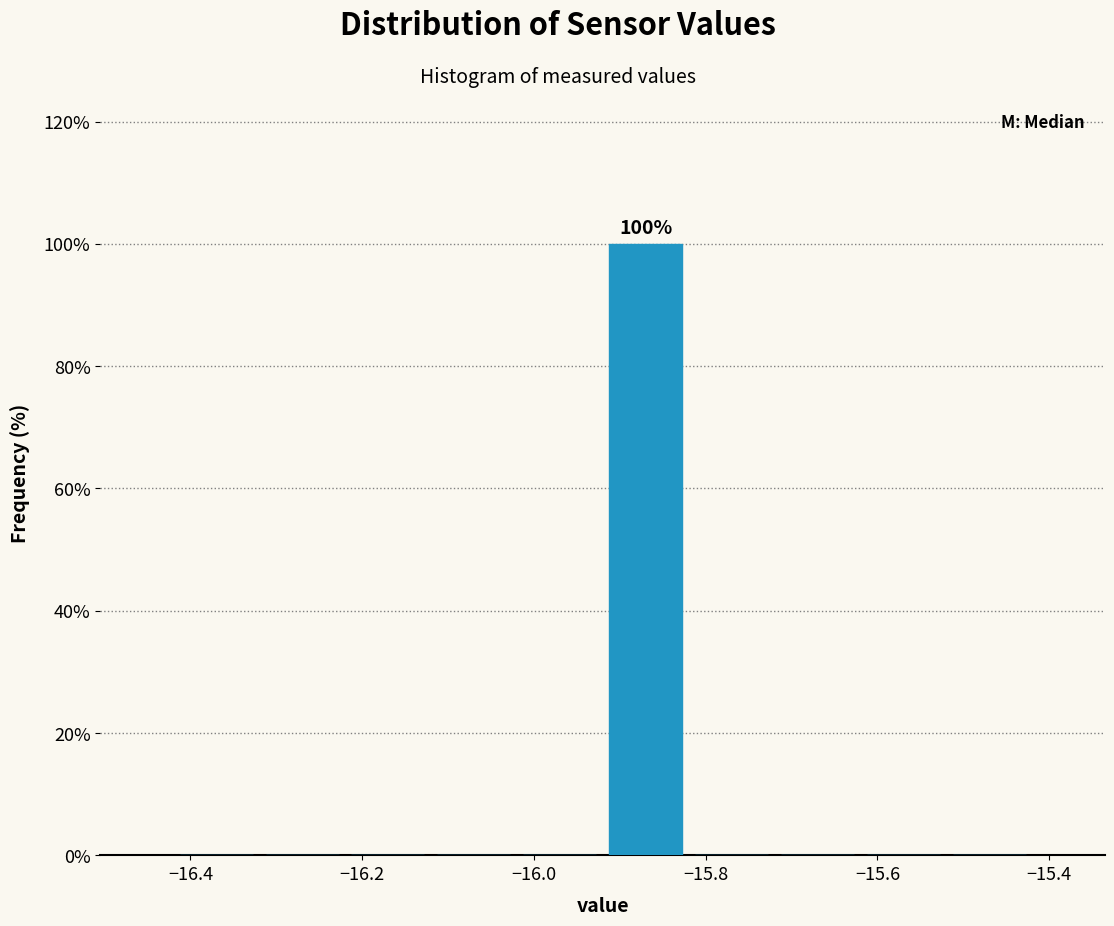

Which range on the x-axis has the tallest bar?

-15.92 to -15.82